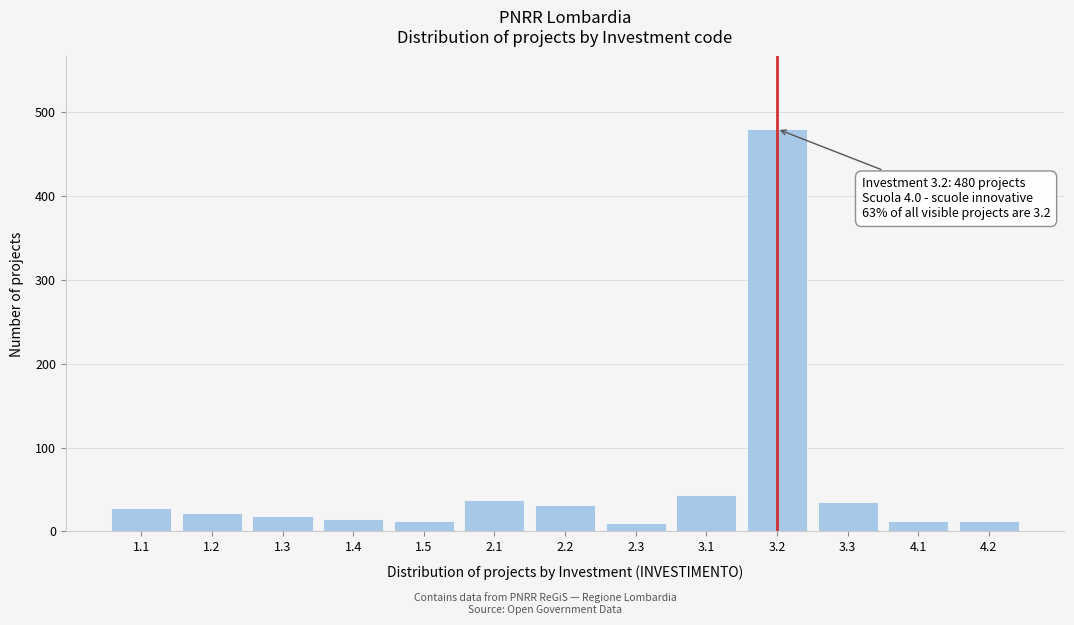

What is the maximum value shown in the chart?

480